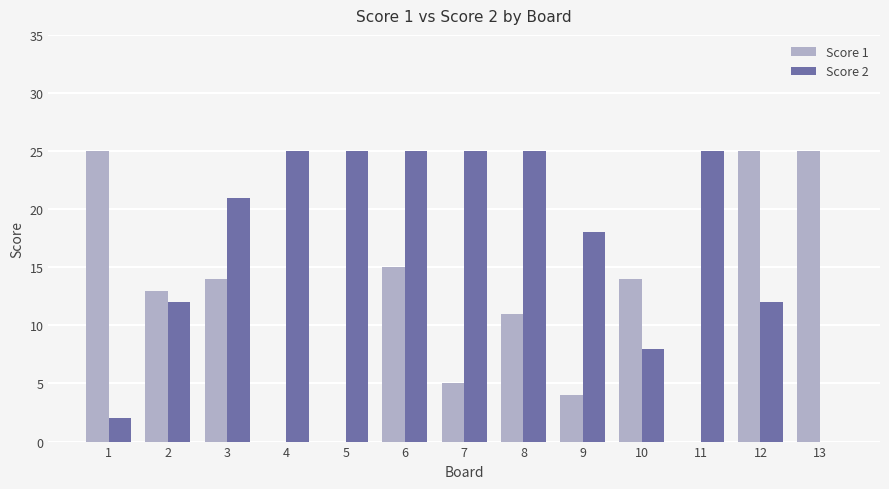

The value of Score 1 at 13 is 25. True or false?

True